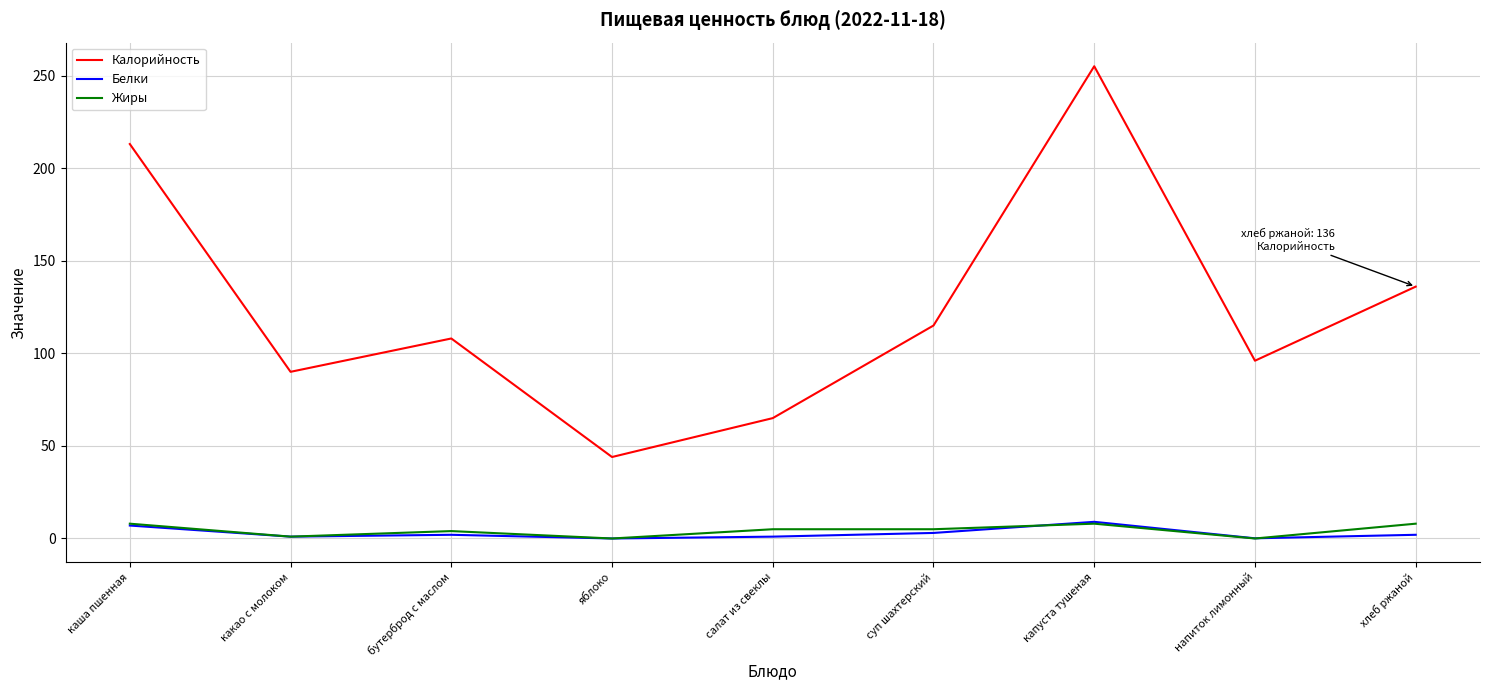

In Калорийность, how many points are lower than both neighbors (excluding endpoints)?

3